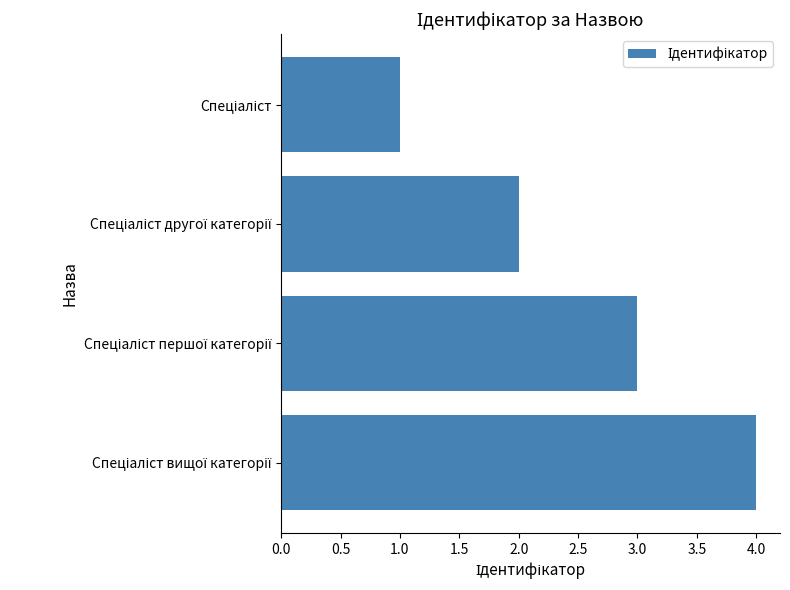

What is the sum of all values?

10